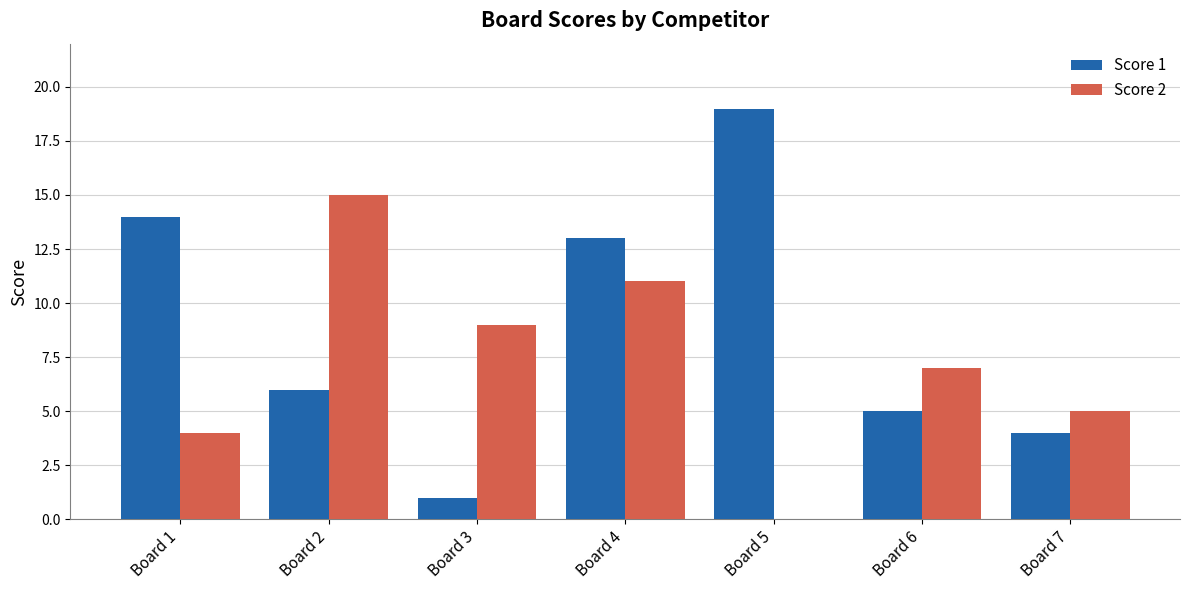

What is the sum of all Score 2 values?

51